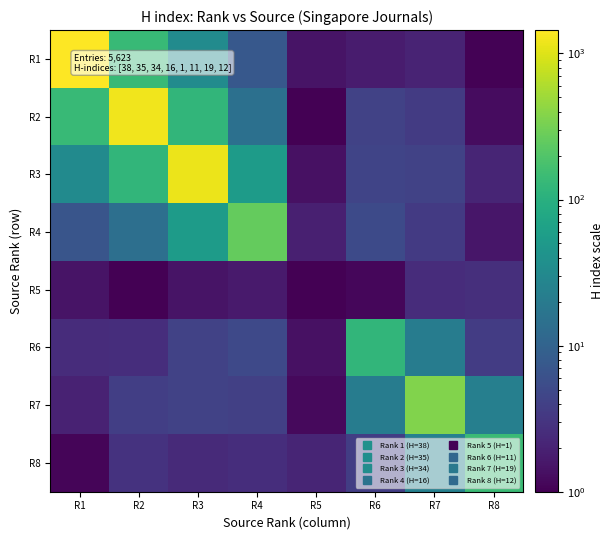

What is the total value across all series at R3?

1376.1